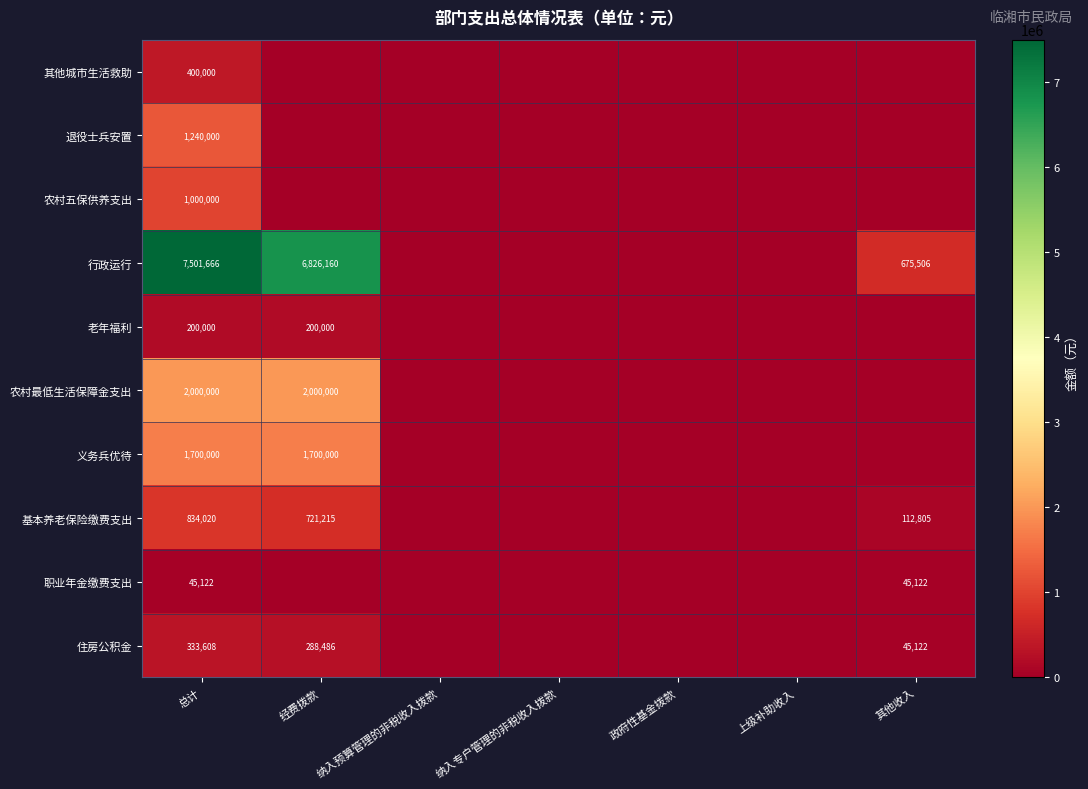

Rank the series at 总计 from highest to lowest value.

行政运行, 农村最低生活保障金支出, 义务兵优待, 退役士兵安置, 农村五保供养支出, 基本养老保险缴费支出, 其他城市生活救助, 住房公积金, 老年福利, 职业年金缴费支出